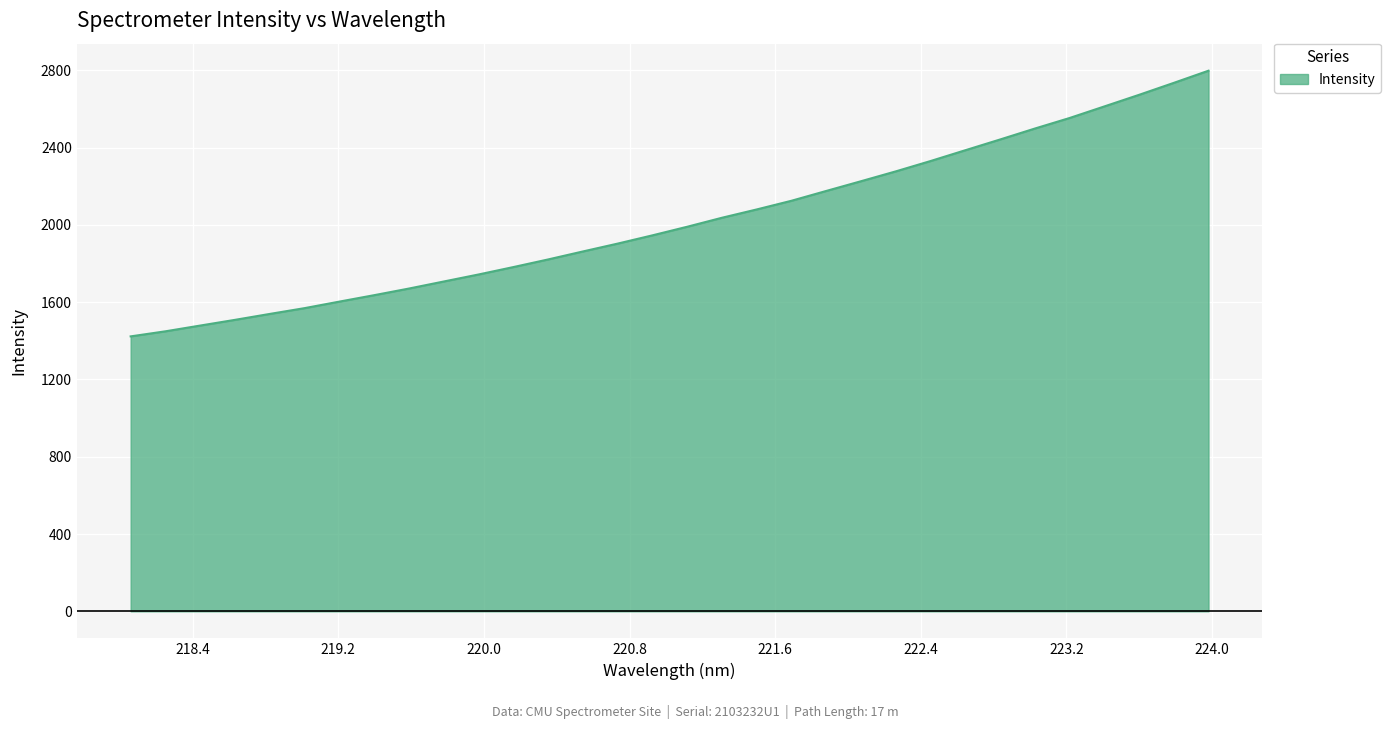

What is the smallest value displayed?

1422.8